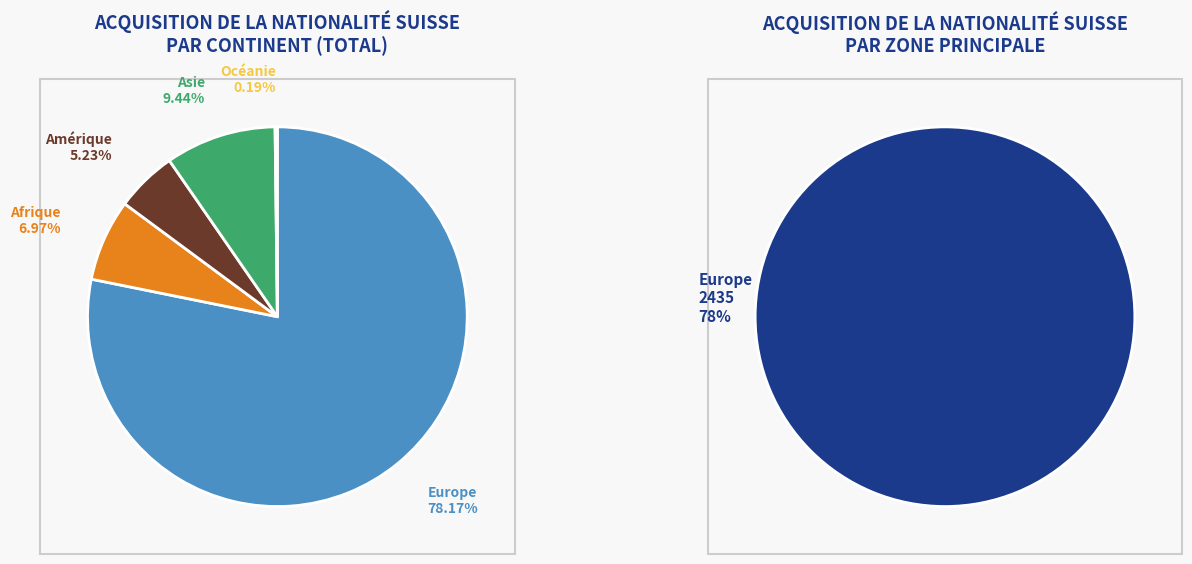

Which has a higher value, Océanie or Amérique?

Amérique